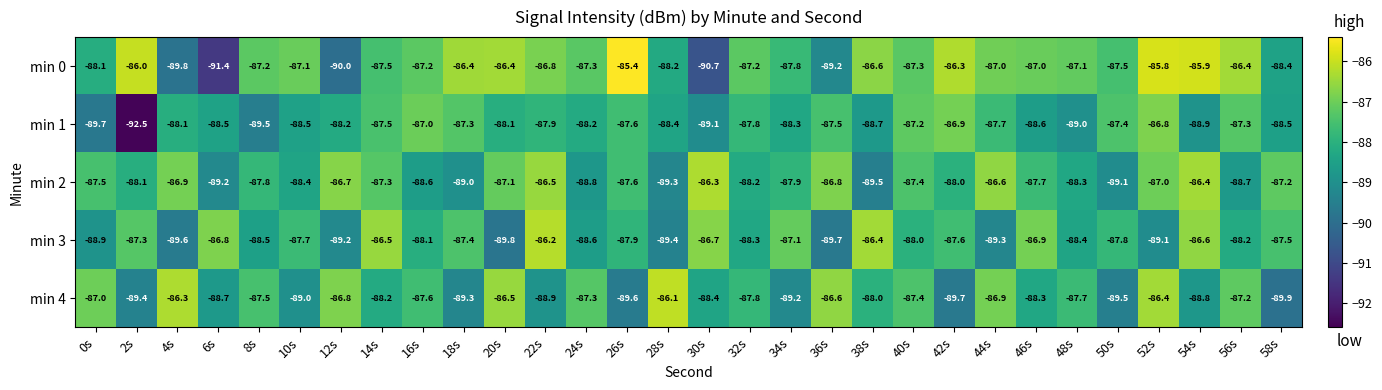

The value of min 4 at 48s is -114.5. True or false?

False